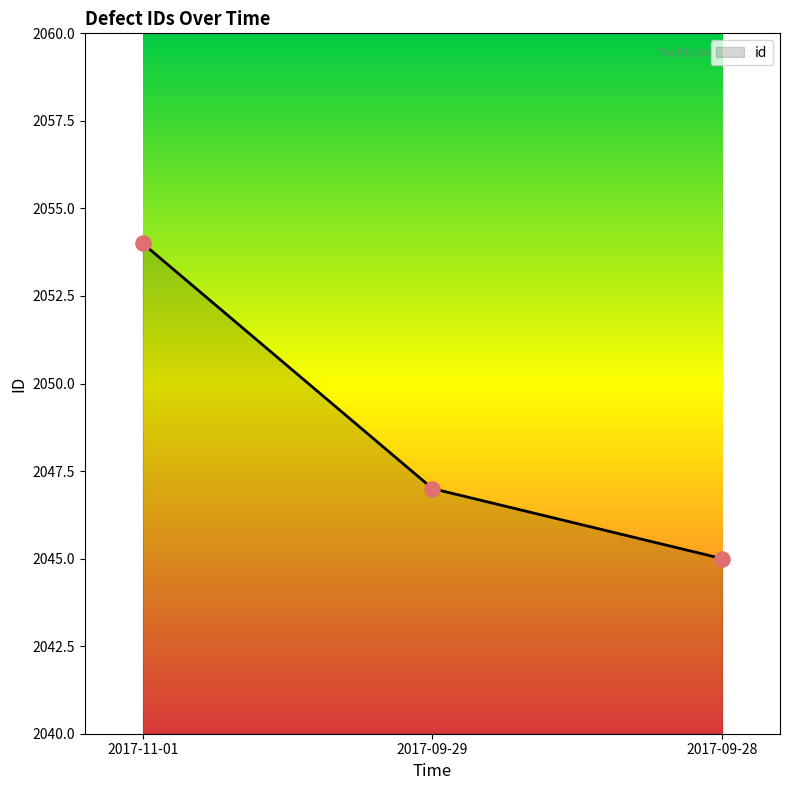

What is the change in value from 2017-09-29 to 2017-09-28?

-2